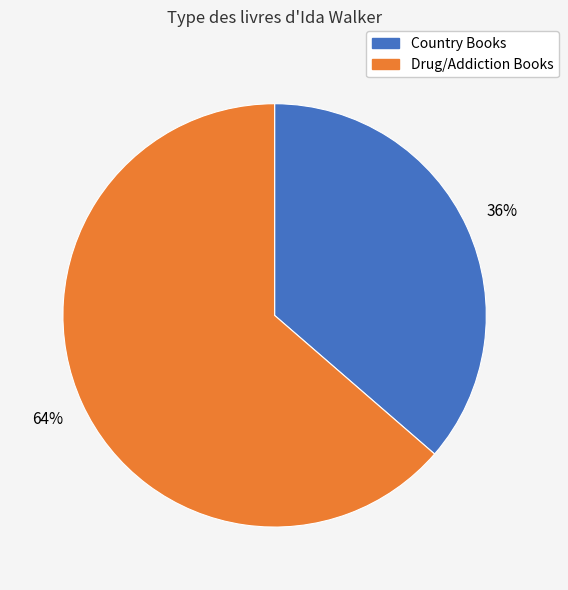

How many slices are in this pie chart?

2